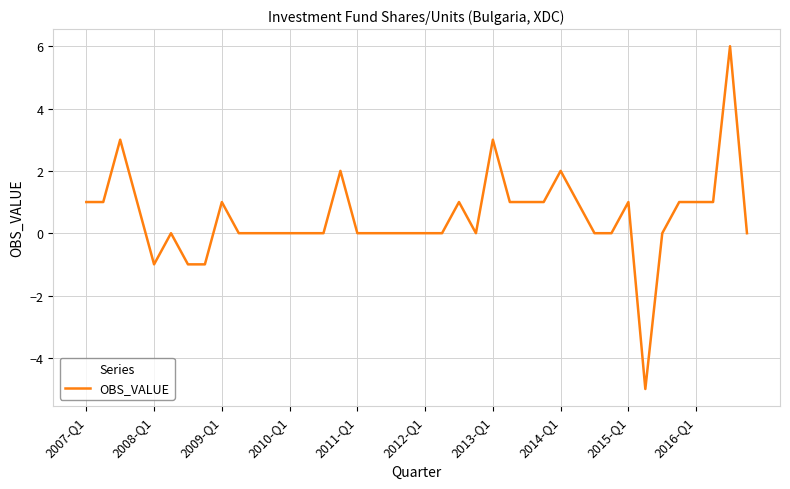

How many lines are shown in the chart?

1